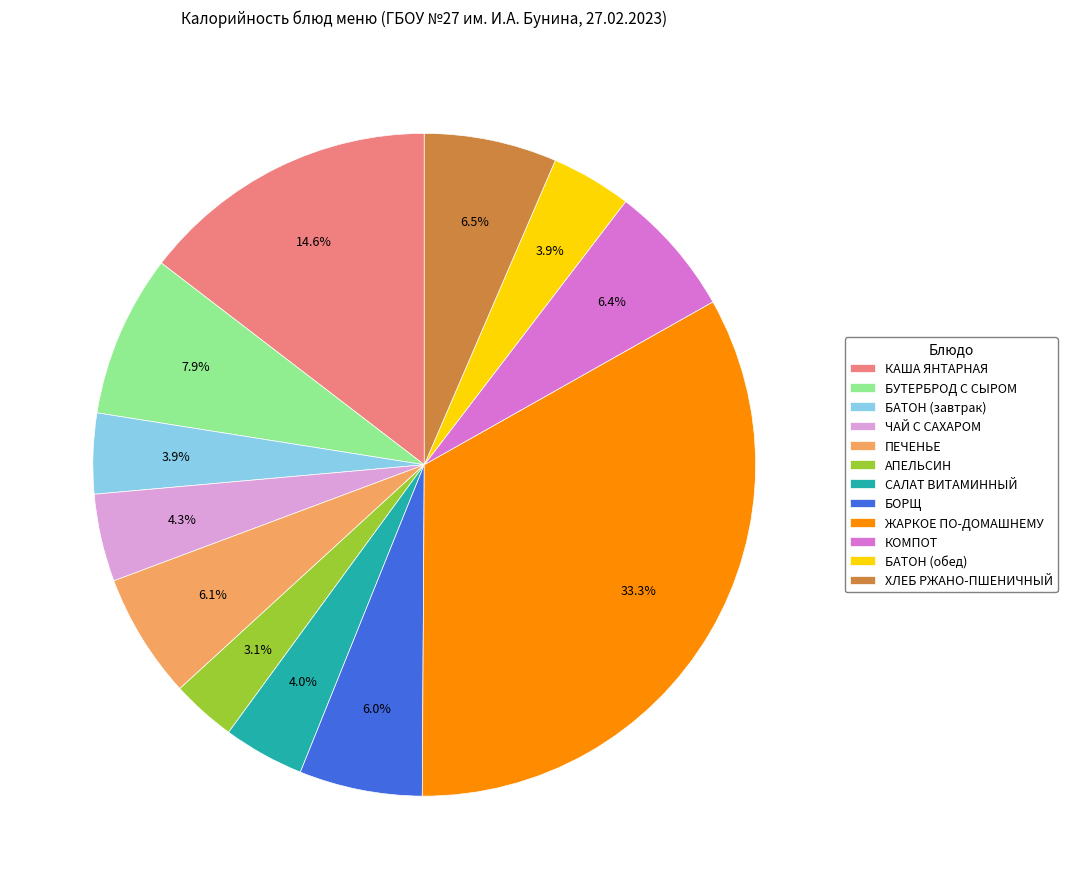

Which has a higher value, БАТОН (обед) or ПЕЧЕНЬЕ?

ПЕЧЕНЬЕ